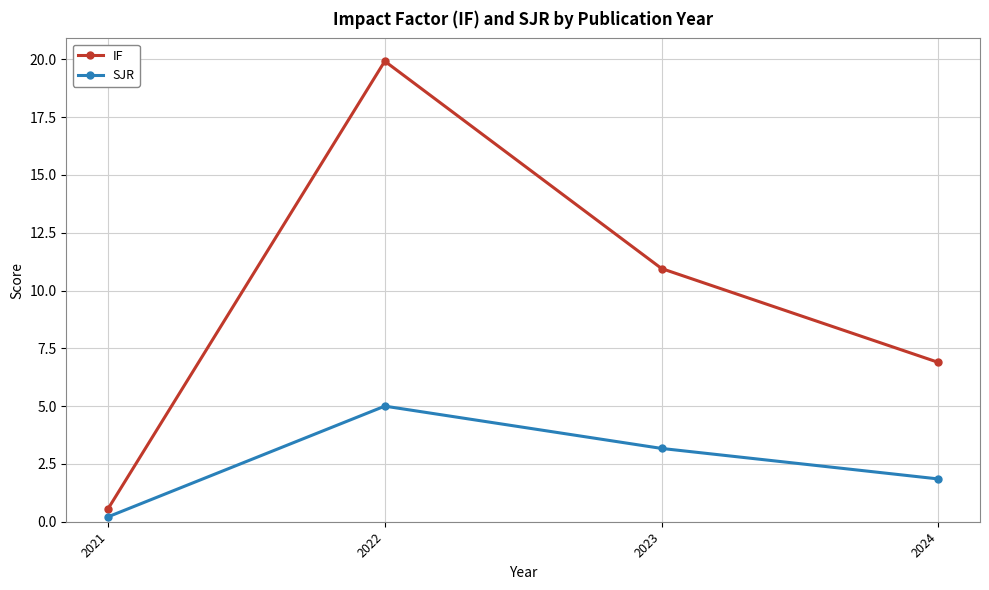

True or false: SJR and IF cross at least once.

False